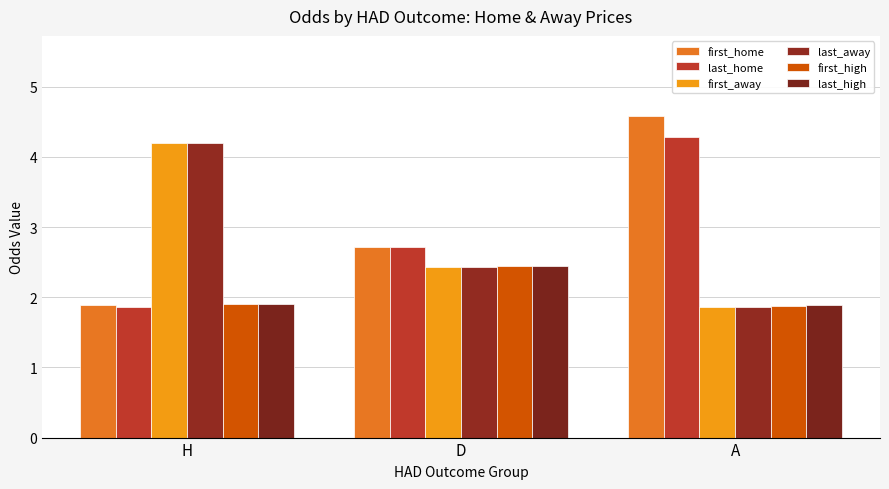

What is the sum of all first_home values?

9.2